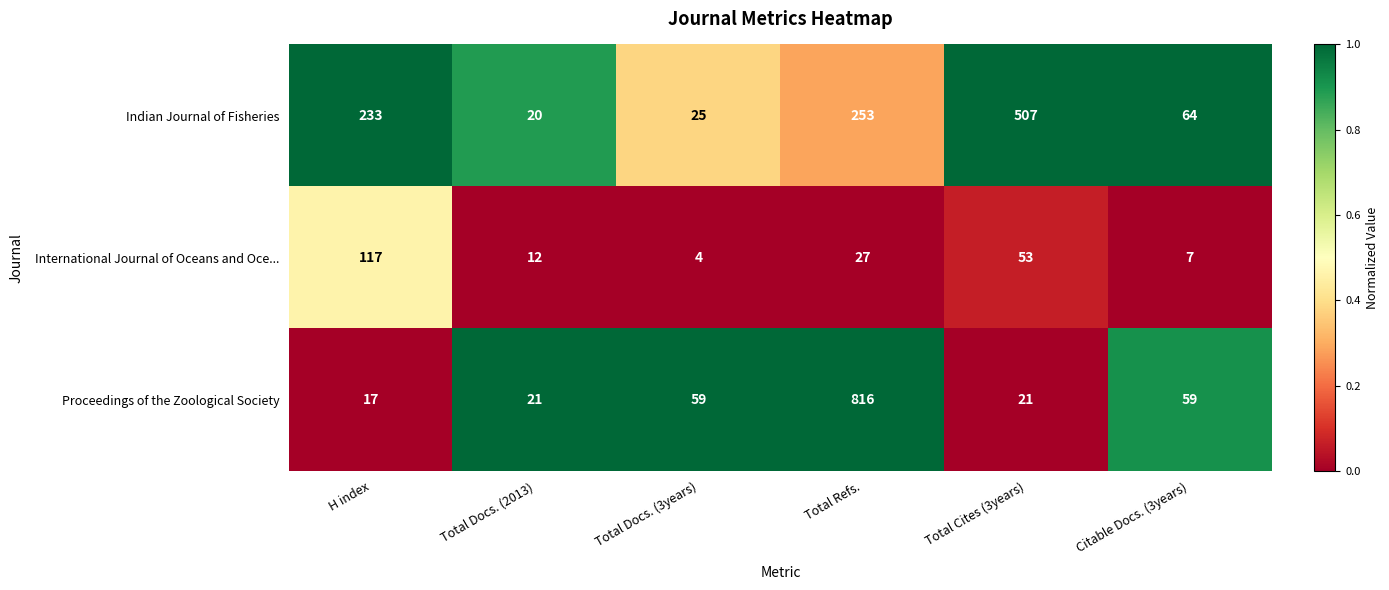

Rank the series at Total Cites (3years) from highest to lowest value.

Indian Journal of Fisheries, International Journal of Oceans and Oce..., Proceedings of the Zoological Society